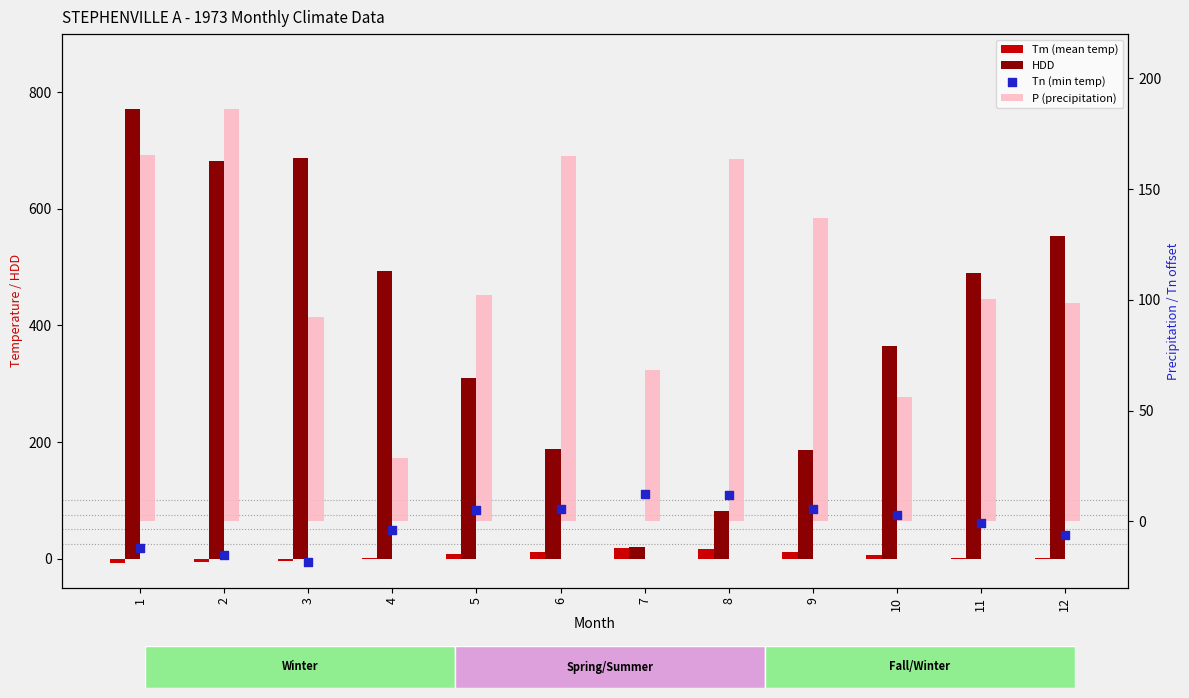

Which series contains the highest Y value?

HDD